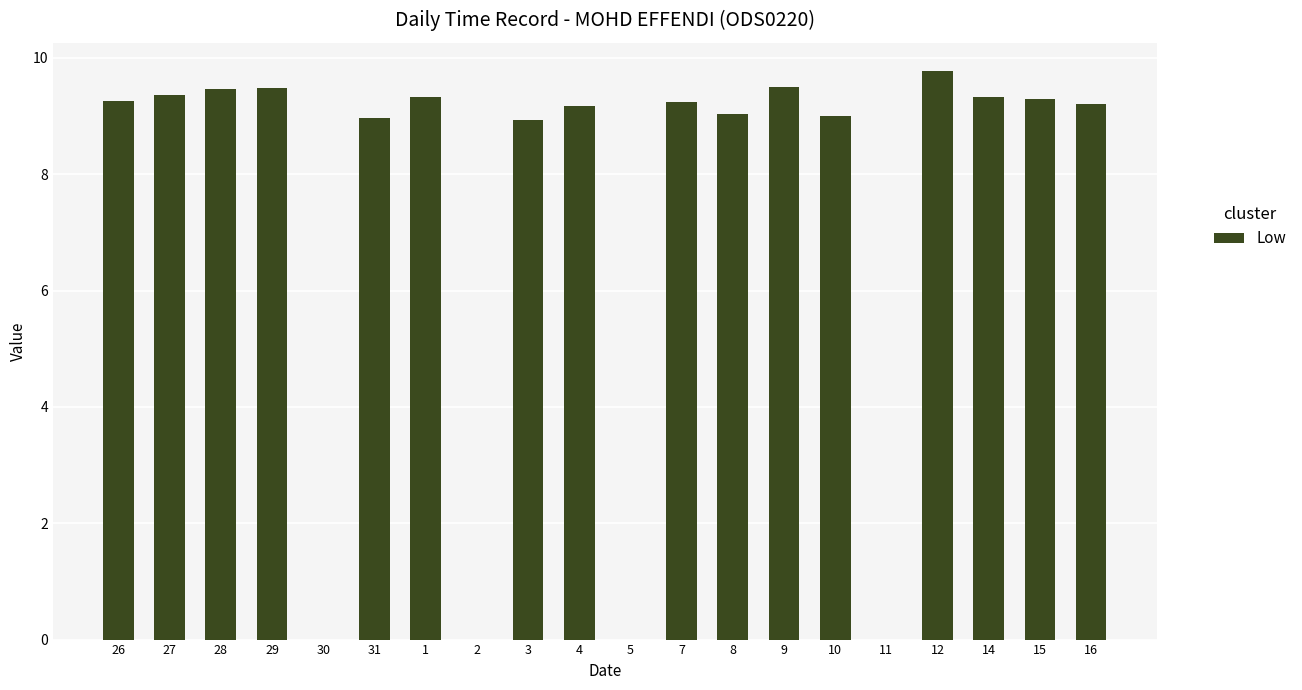

The chart shows a value of 9.4 at 27. True or false?

True